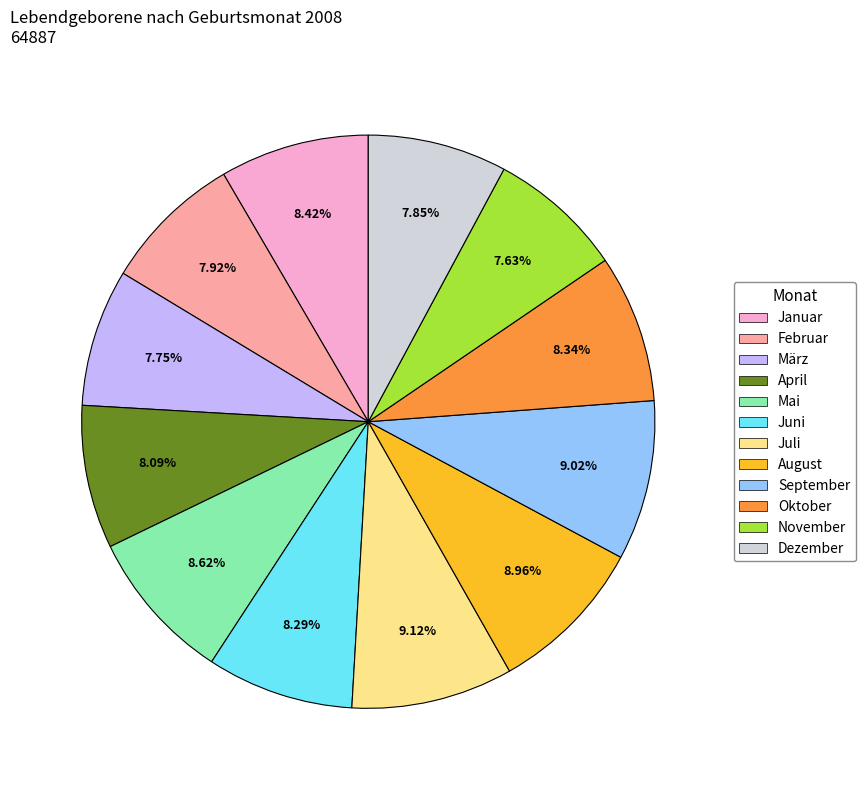

Does any single category account for the majority?

No